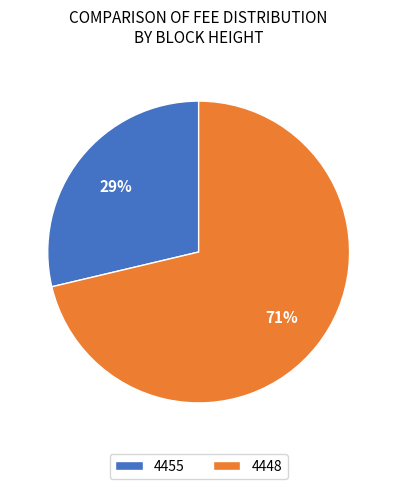

Count the number of slices in the pie.

2